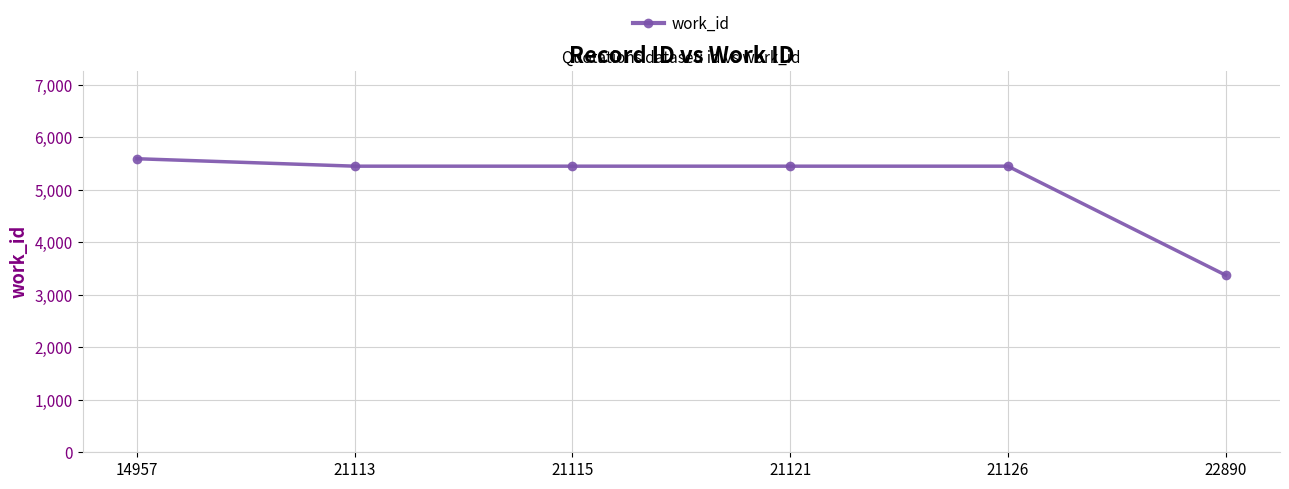

What value does the data have at 21126?

5452